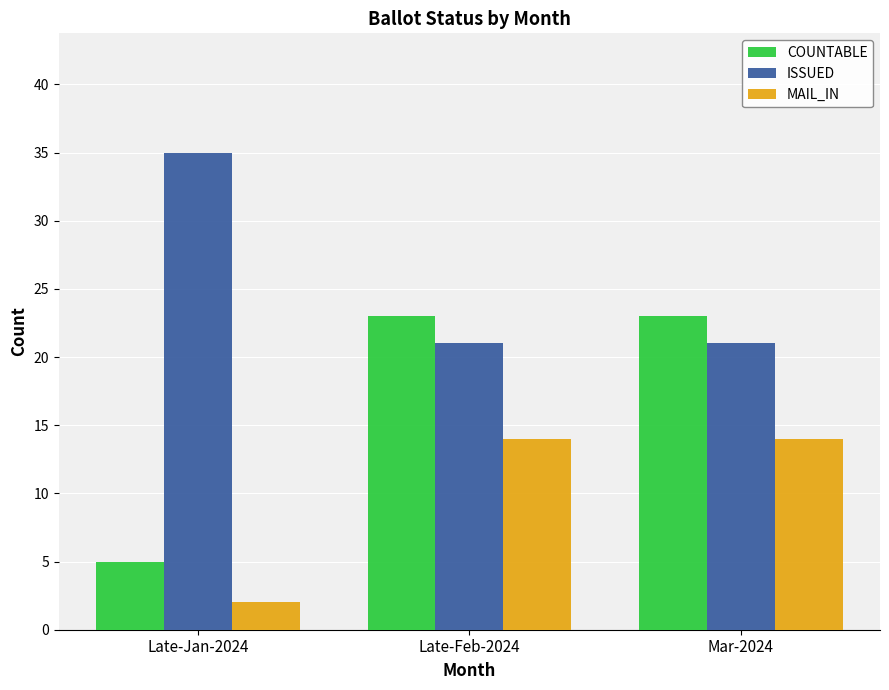

How many categories are shown in the chart?

3